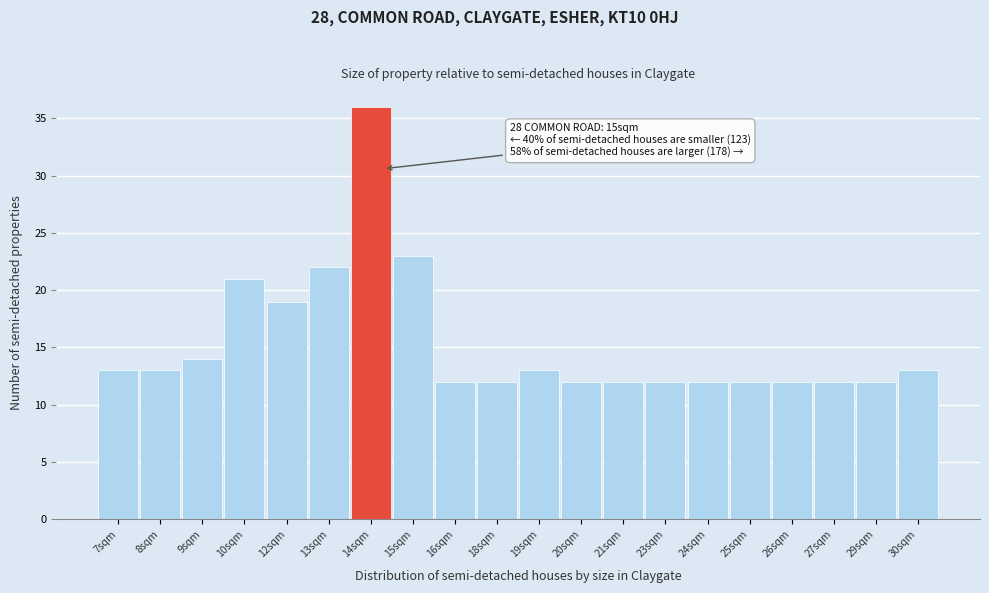

Reading left to right, list all the values displayed in this chart.

13	13	14	21	19	22	36	23	12	12	13	12	12	12	12	12	12	12	12	13